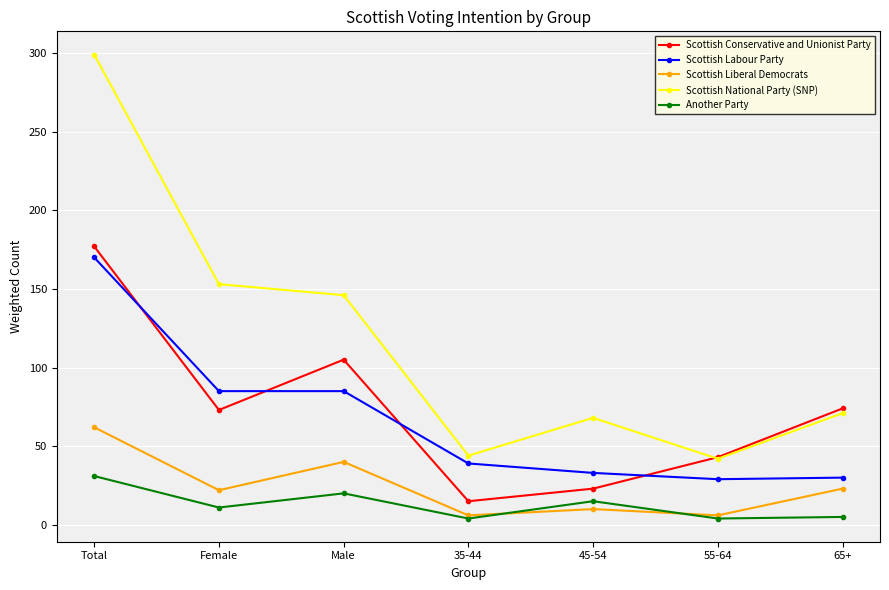

True or false: Scottish National Party (SNP) and Scottish Liberal Democrats intersect in this chart.

False